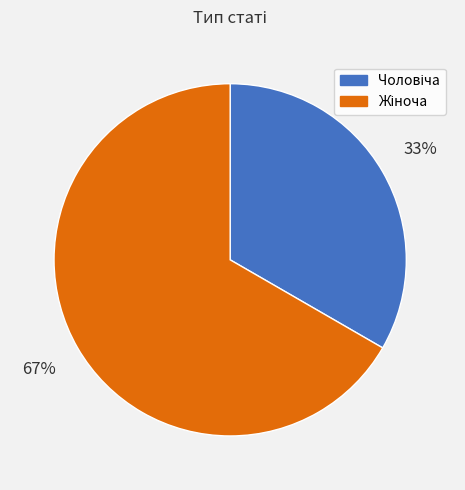

To the nearest percent, what is the average slice percentage?

50%